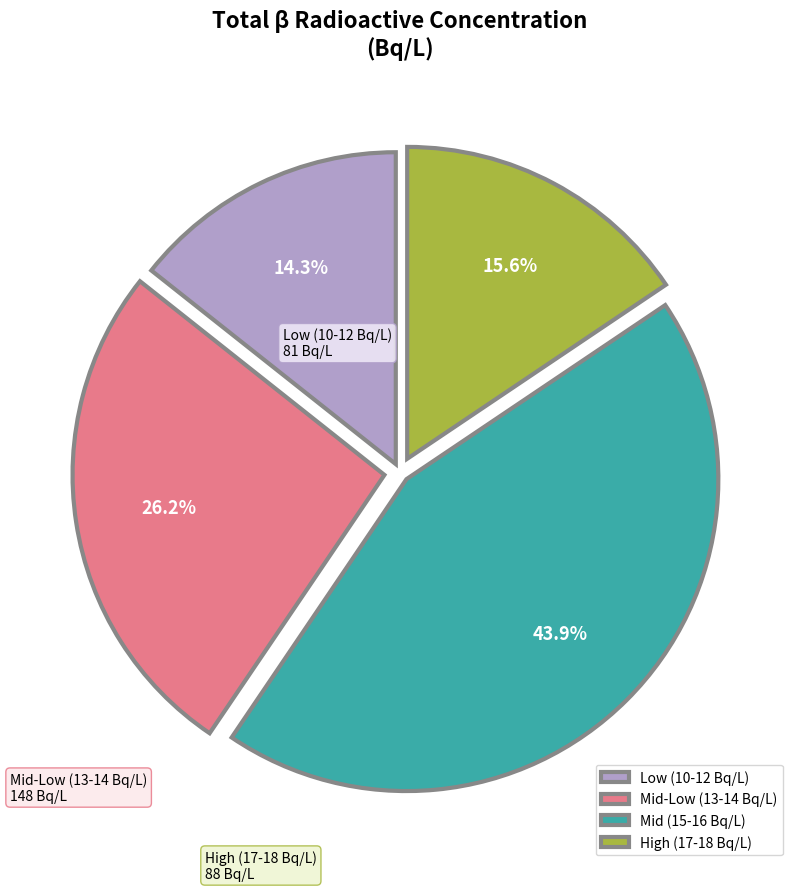

How many segments does this pie chart have?

4